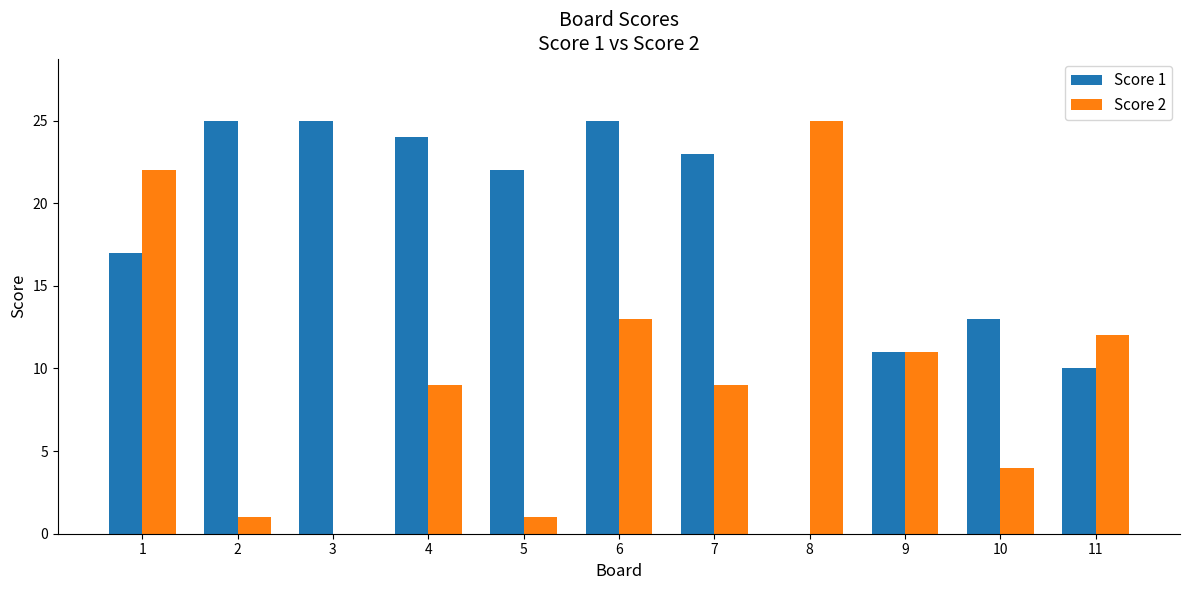

Which series has the largest total across all categories?

Score 1